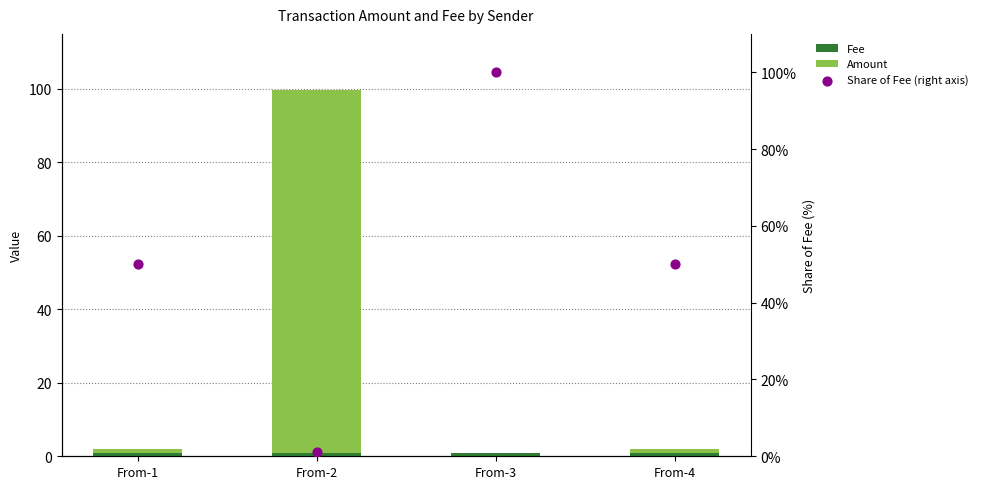

At which category is the sum across all series the highest?

From-3